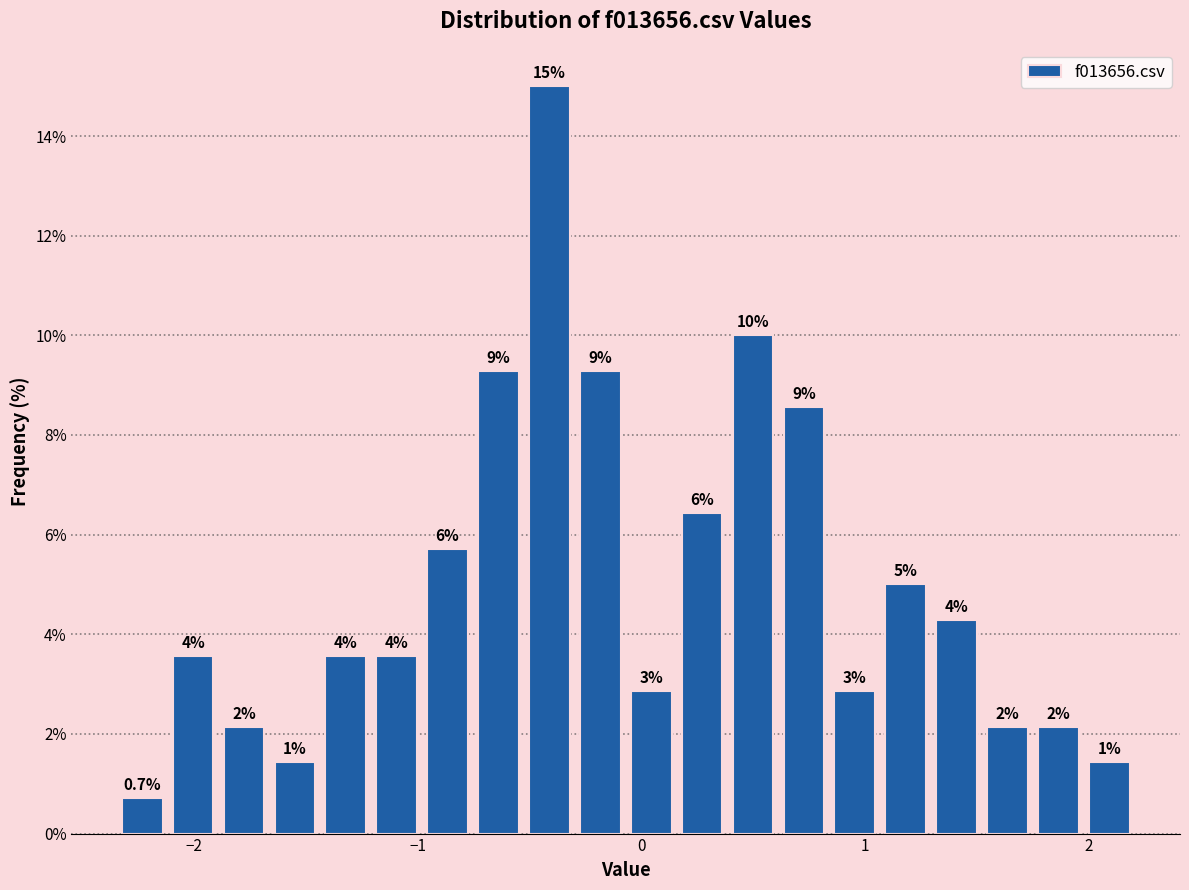

Read against the x-axis, roughly where is the centre of the tallest bar?

-0.4